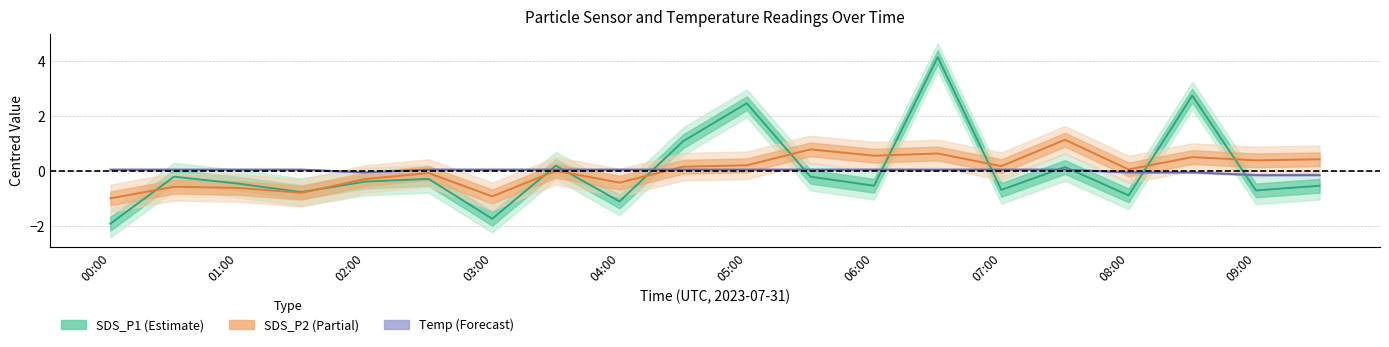

Which series has the largest total across all categories?

SDS_P1 (Estimate)